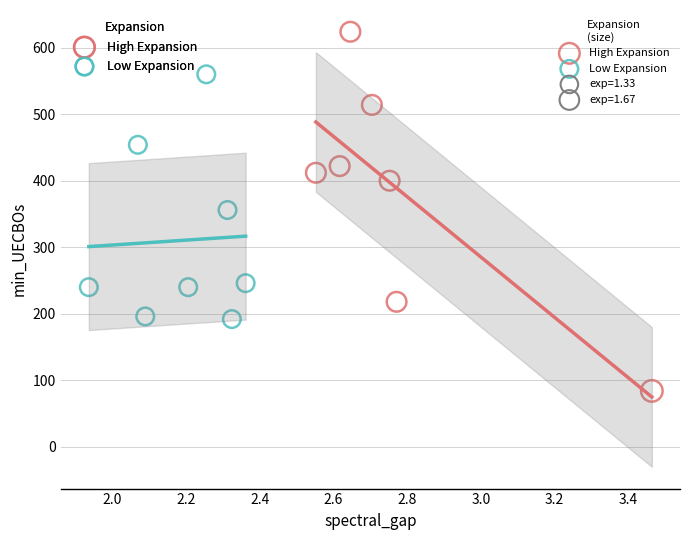

Which series has the largest Y range (max minus min)?

High Expansion